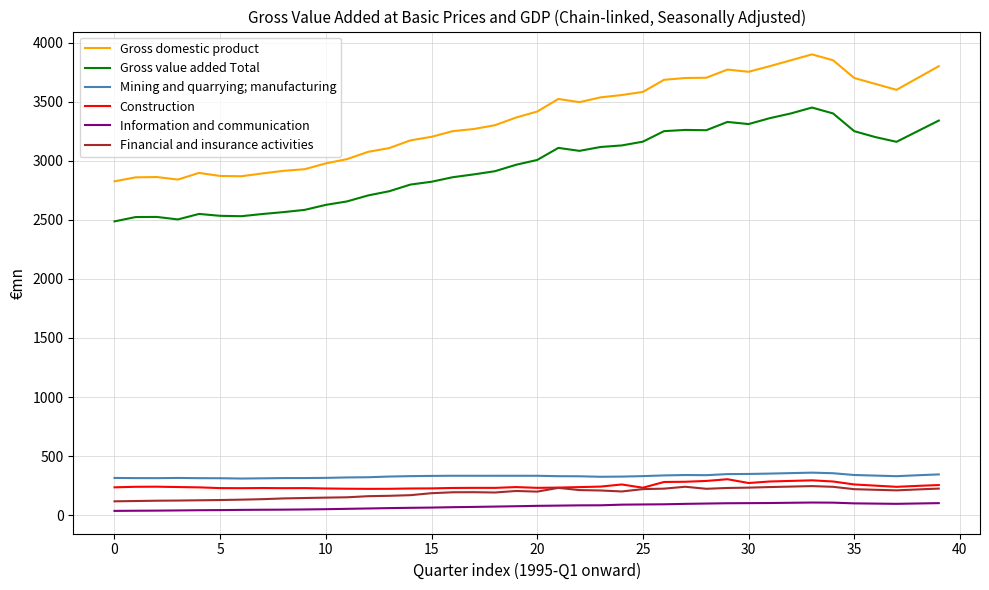

Which series has the largest total across all categories?

Gross domestic product